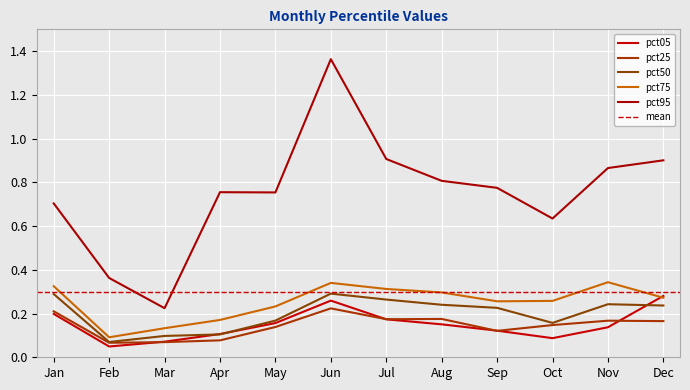

What is the total value across all series at Jun?

2.5